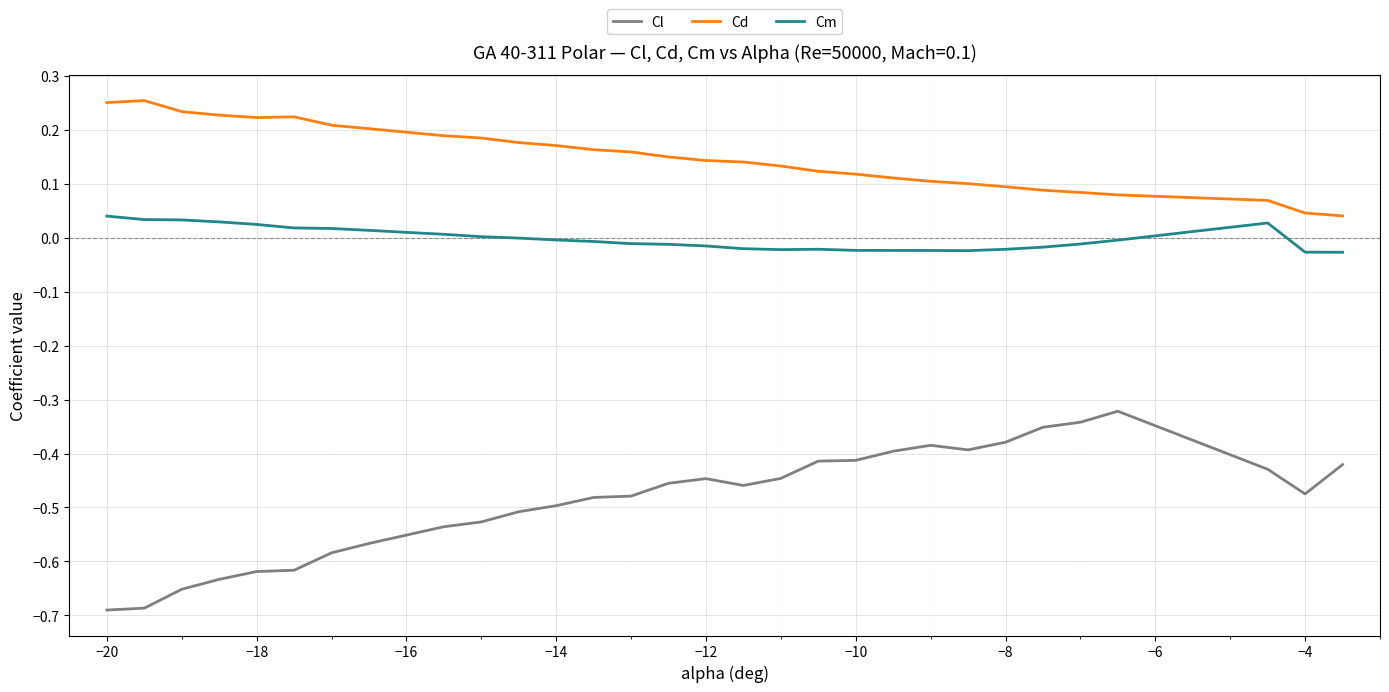

Which series has the largest total across all categories?

Cd